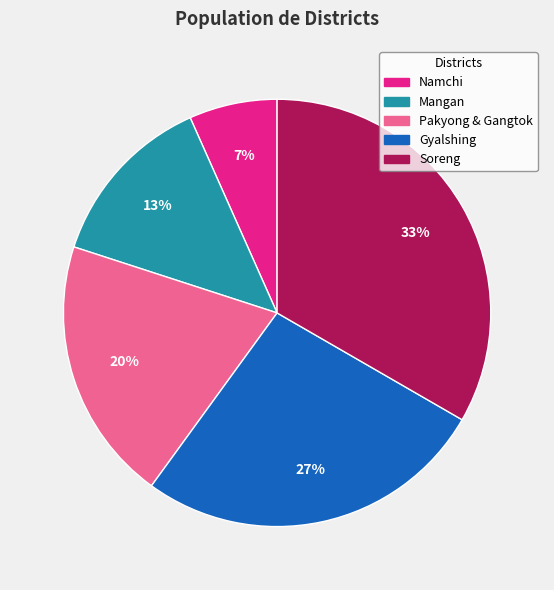

Rank the categories by value from highest to lowest.

Soreng, Gyalshing, Pakyong & Gangtok, Mangan, Namchi